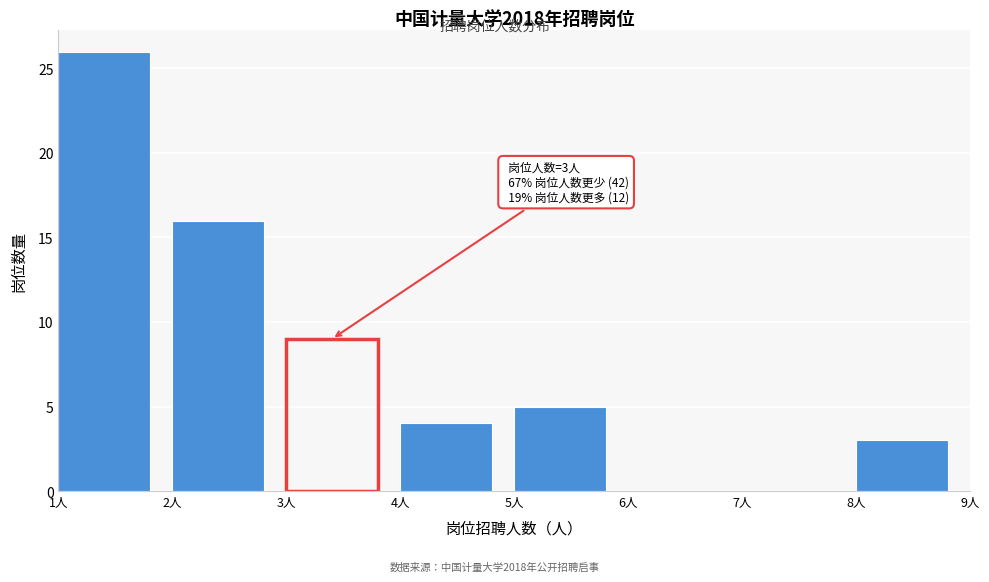

Which range on the x-axis has the tallest bar?

1 to 2